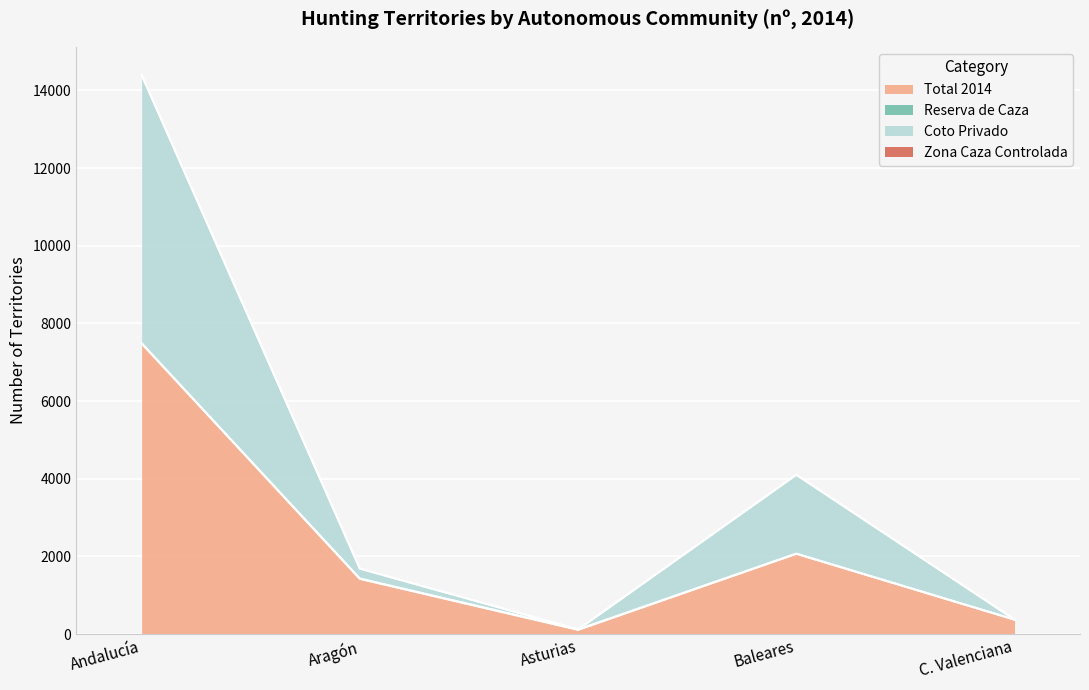

What is the label of the 1st point from the right?

C. Valenciana